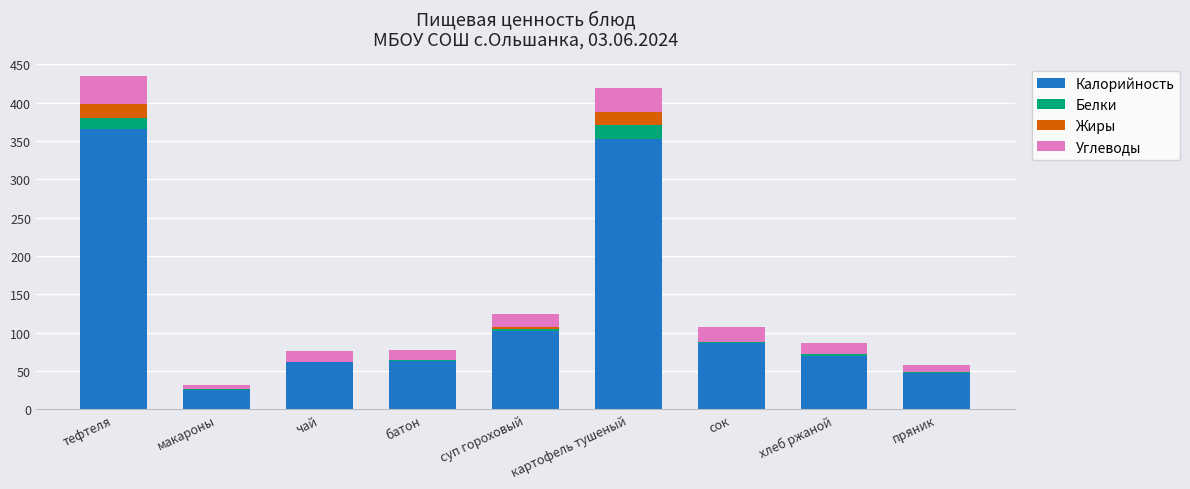

What is the sum of the Калорийность values at батон and хлеб ржаной?

132.1